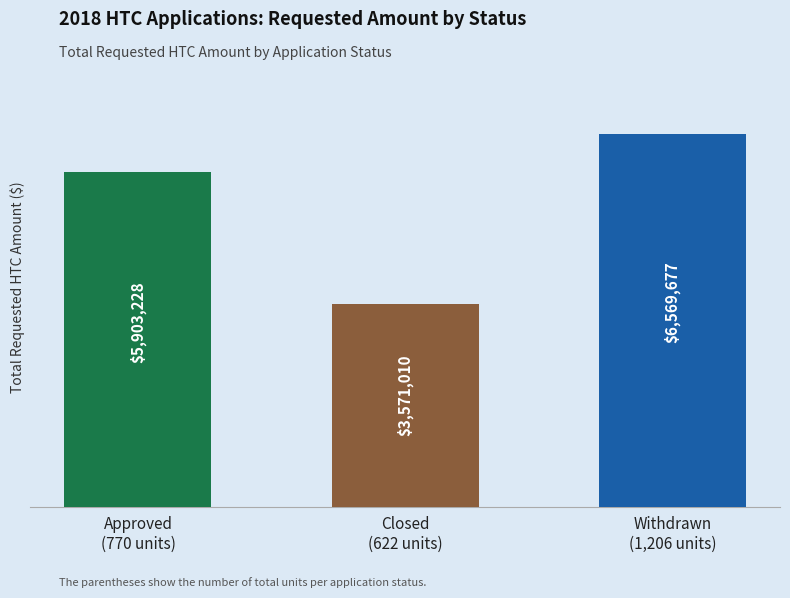

What position from the right is Approved
(770 units)?

3